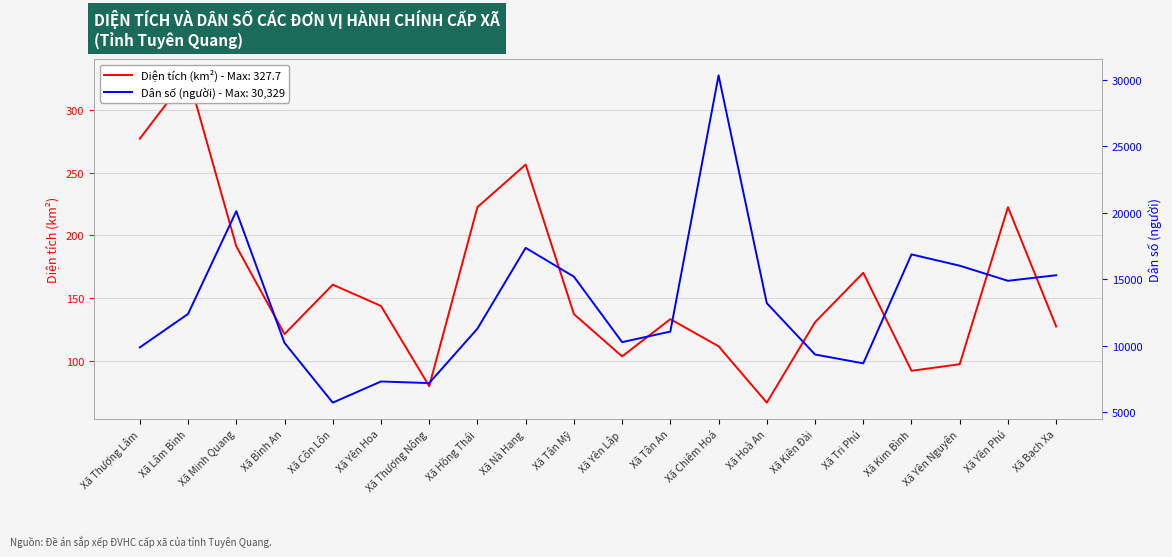

Where is the first local maximum for Diện tích (km²)?

Xã Lâm Bình